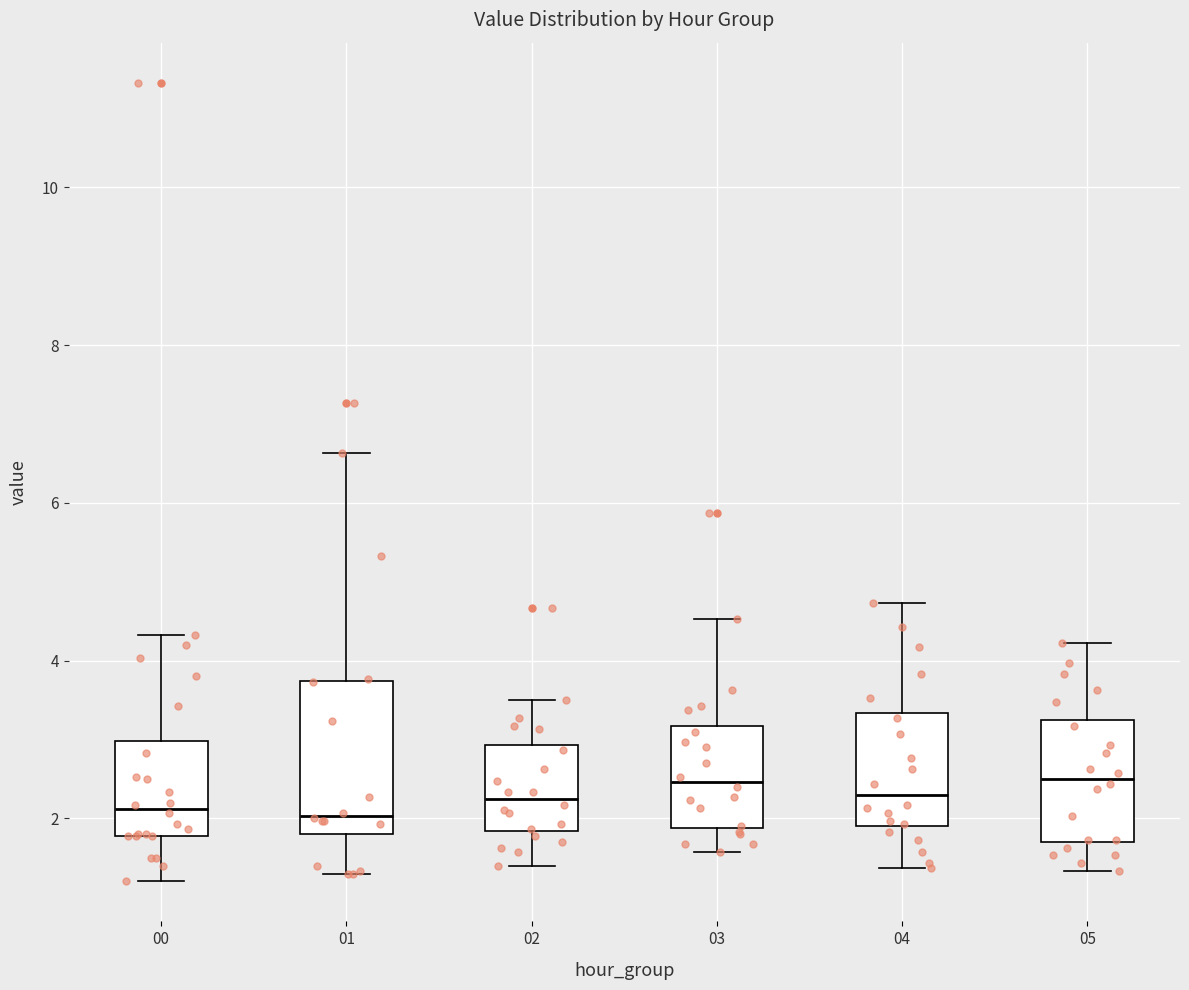

Reading left to right, read every box against the y-axis: the position of its median line, the range the box covers, and the ends of its whiskers. The values are not printed on the chart, so give them approximately, as read against the axis.

00: median 2.2, box 1.8 to 3.0, whiskers 1.2 to 4.4
01: median 2.0, box 1.8 to 3.8, whiskers 1.4 to 6.6
02: median 2.2, box 1.8 to 3.0, whiskers 1.4 to 3.6
03: median 2.4, box 1.8 to 3.2, whiskers 1.6 to 4.6
04: median 2.4, box 2.0 to 3.4, whiskers 1.4 to 4.8
05: median 2.6, box 1.8 to 3.2, whiskers 1.4 to 4.2